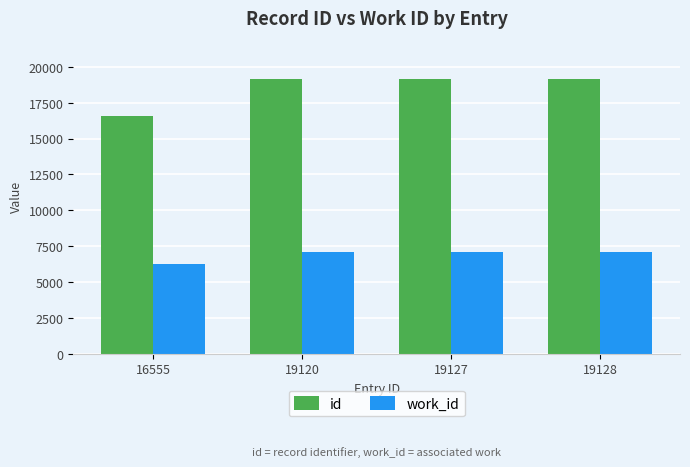

What is the difference between the maximum and minimum values in the id series?

2573